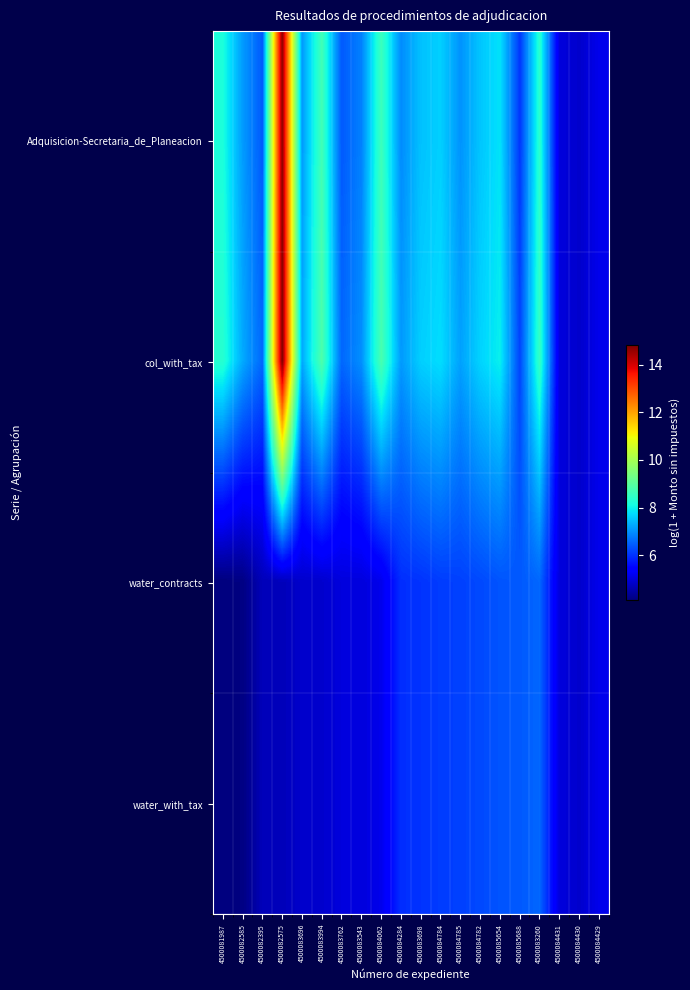

Reading right to left, what are all the values shown in this chart?

Adquisicion-Secretaria_de_Planeacion: 4500084429=5.1	4500084430=4.8	4500084431=5.0	4500083260=8.4	4500085688=6.0	4500085654=7.8	4500084782=7.5	4500084785=7.0	4500084784=7.6	4500083698=7.5	4500084284=6.9	4500084062=8.7	4500083543=6.8	4500083762=6.4	4500083994=8.7	4500083696=7.1	4500082575=14.7	4500082395=6.4	4500082585=7.1	4500081987=8.2
col_with_tax: 4500084429=5.1	4500084430=4.8	4500084431=5.0	4500083260=8.6	4500085688=6.2	4500085654=8.0	4500084782=7.7	4500084785=7.2	4500084784=7.8	4500083698=7.6	4500084284=7.1	4500084062=8.8	4500083543=7.0	4500083762=6.5	4500083994=8.9	4500083696=7.2	4500082575=14.8	4500082395=6.5	4500082585=7.2	4500081987=8.4
water_contracts: 4500084429=5.1	4500084430=4.8	4500084431=5.0	4500083260=6.5	4500085688=6.4	4500085654=6.3	4500084782=6.2	4500084785=6.1	4500084784=6.1	4500083698=6.0	4500084284=5.9	4500084062=5.1	4500083543=5.0	4500083762=5.0	4500083994=4.8	4500083696=4.8	4500082575=4.7	4500082395=4.7	4500082585=4.2	4500081987=4.1
water_with_tax: 4500084429=5.1	4500084430=4.8	4500084431=5.0	4500083260=6.5	4500085688=6.4	4500085654=6.3	4500084782=6.2	4500084785=6.1	4500084784=6.1	4500083698=6.0	4500084284=5.9	4500084062=5.1	4500083543=5.0	4500083762=5.0	4500083994=4.8	4500083696=4.8	4500082575=4.7	4500082395=4.7	4500082585=4.2	4500081987=4.1